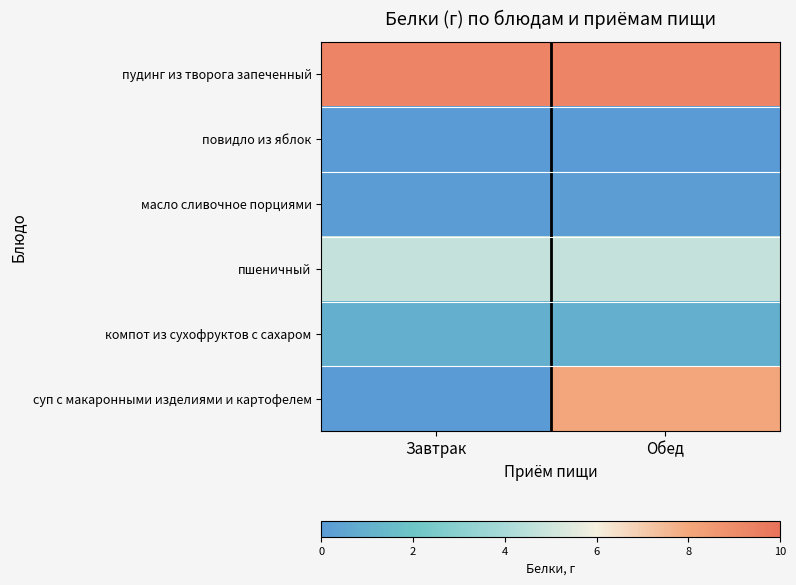

Rank the series by their maximum value, from highest to lowest.

пудинг из творога запеченный, суп с макаронными изделиями и картофелем, пшеничный, компот из сухофруктов с сахаром, масло сливочное порциями, повидло из яблок